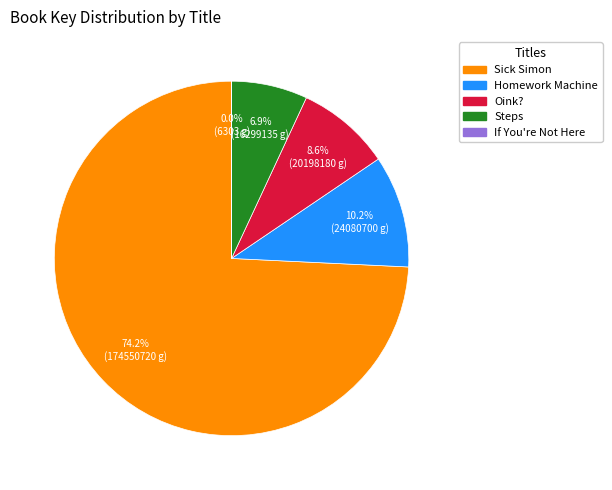

Which category has the biggest portion of the pie?

Sick Simon